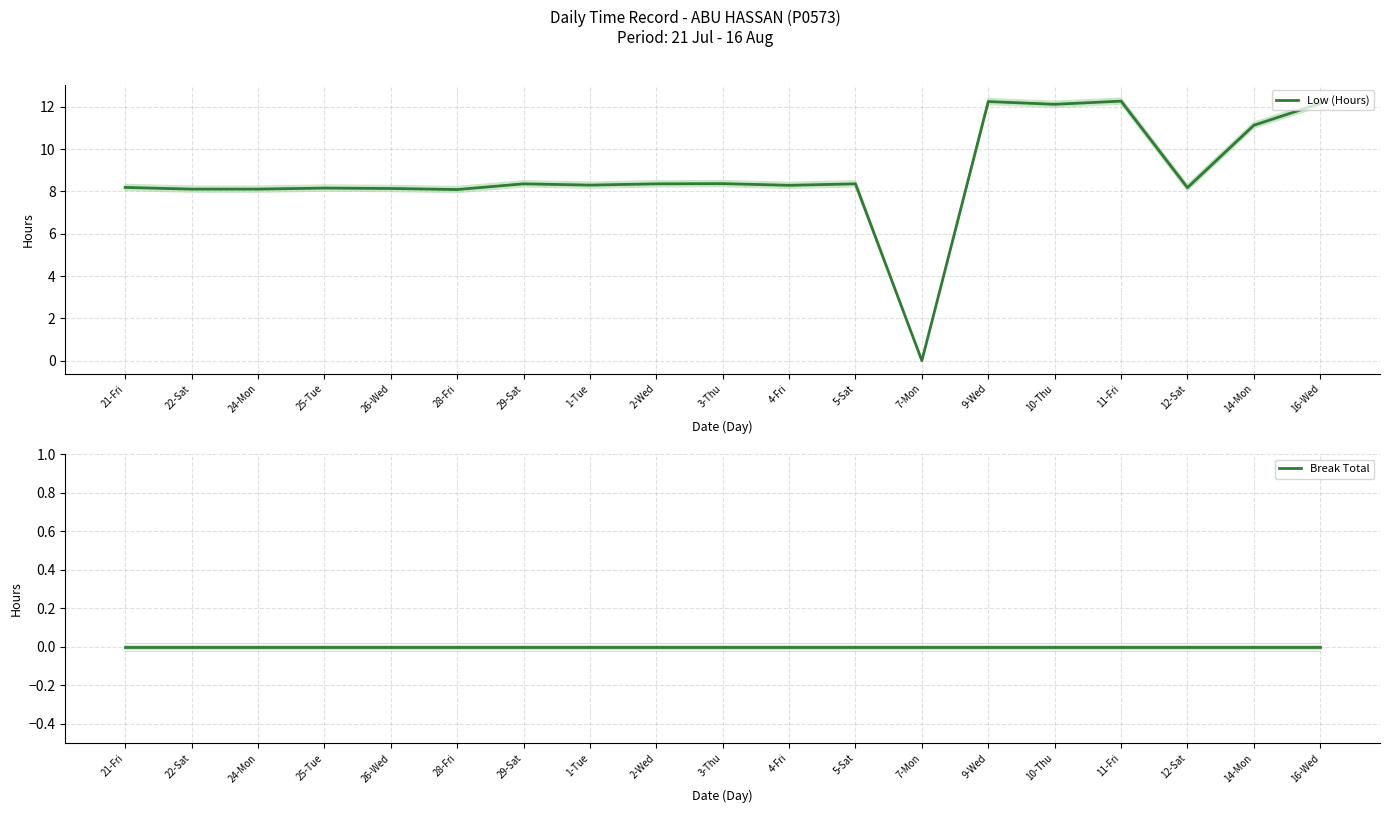

How many interior local peaks does the Low (Hours) series have?

6